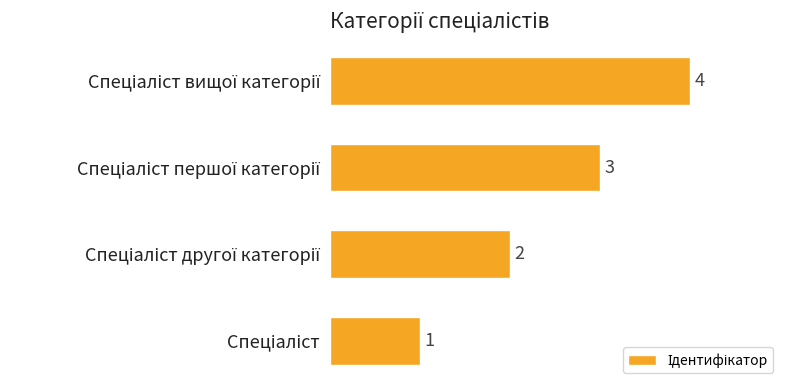

How many bars are there in total?

4